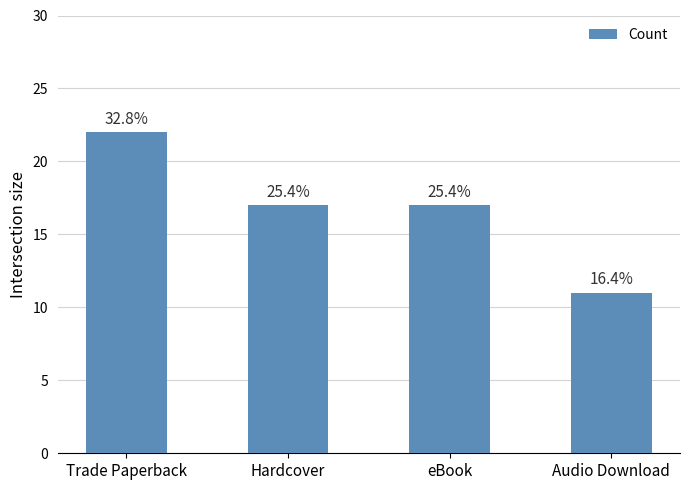

Reading right to left, what are all the values shown in this chart?

11	17	17	22